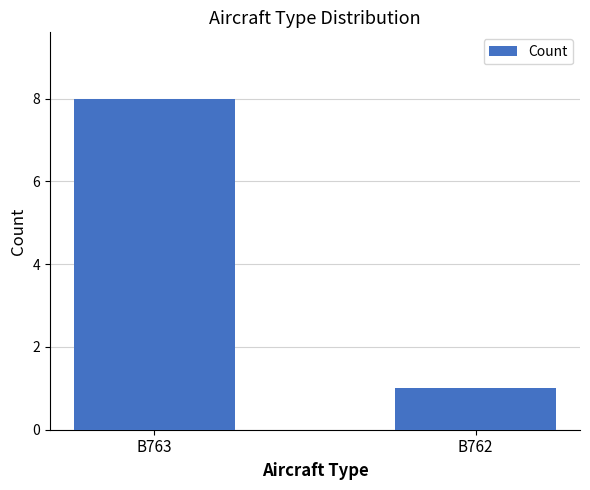

Does the chart contain stacked bars?

No